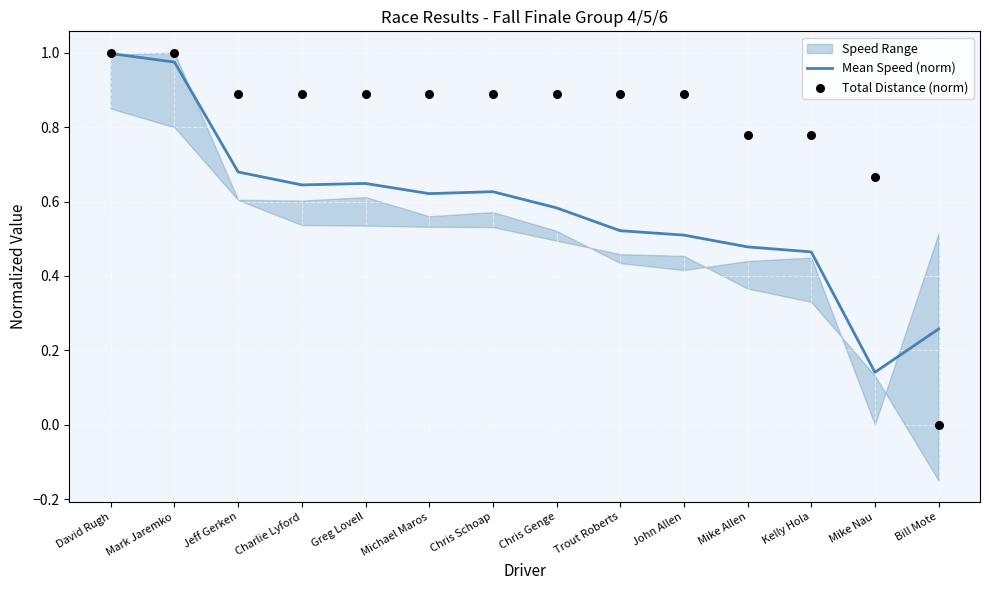

Is the value of Total Distance (norm) at Mark Jaremko greater than the value of Mean Speed (norm) at Jeff Gerken?

Yes